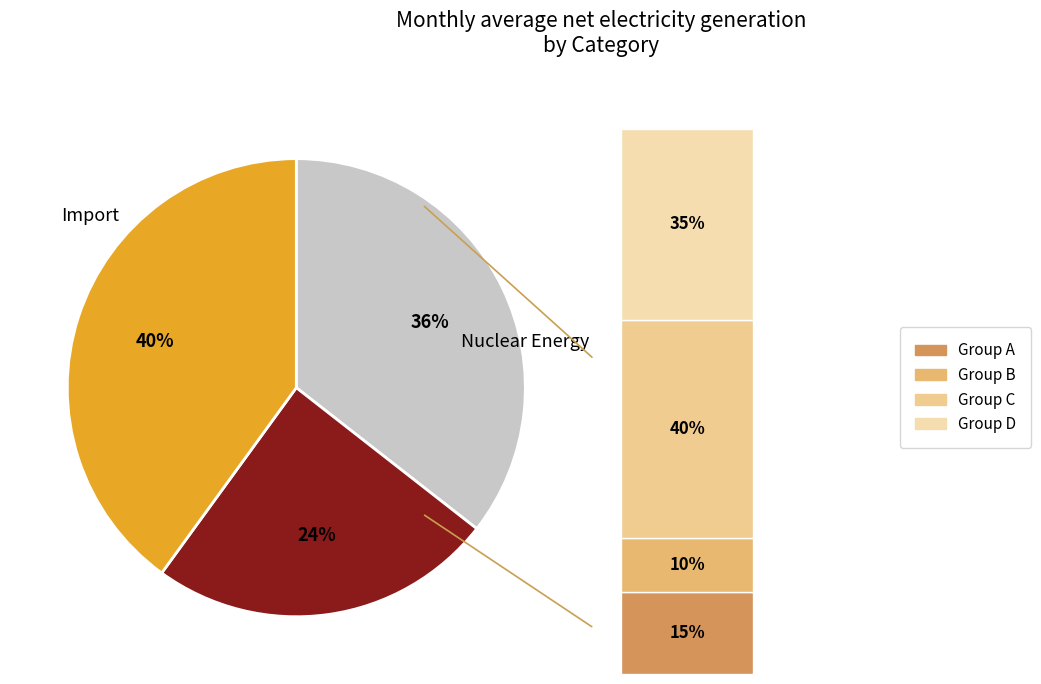

To the nearest percent, what is the difference between the 6 and 7 slice percentages?

7%